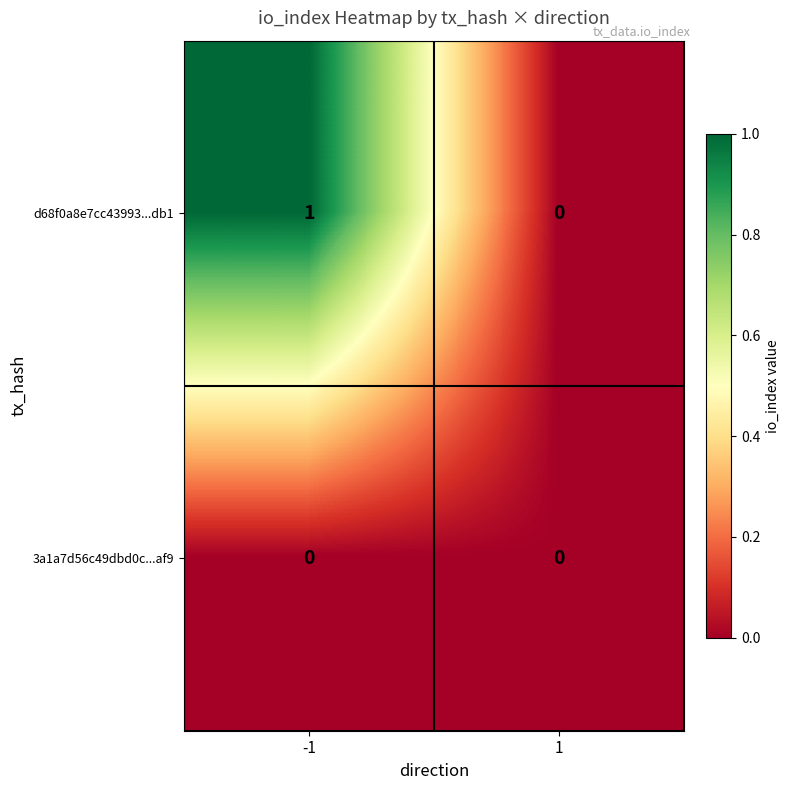

List the series in order of their peak value, highest first.

d68f0a8e7cc43993...db1, 3a1a7d56c49dbd0c...af9